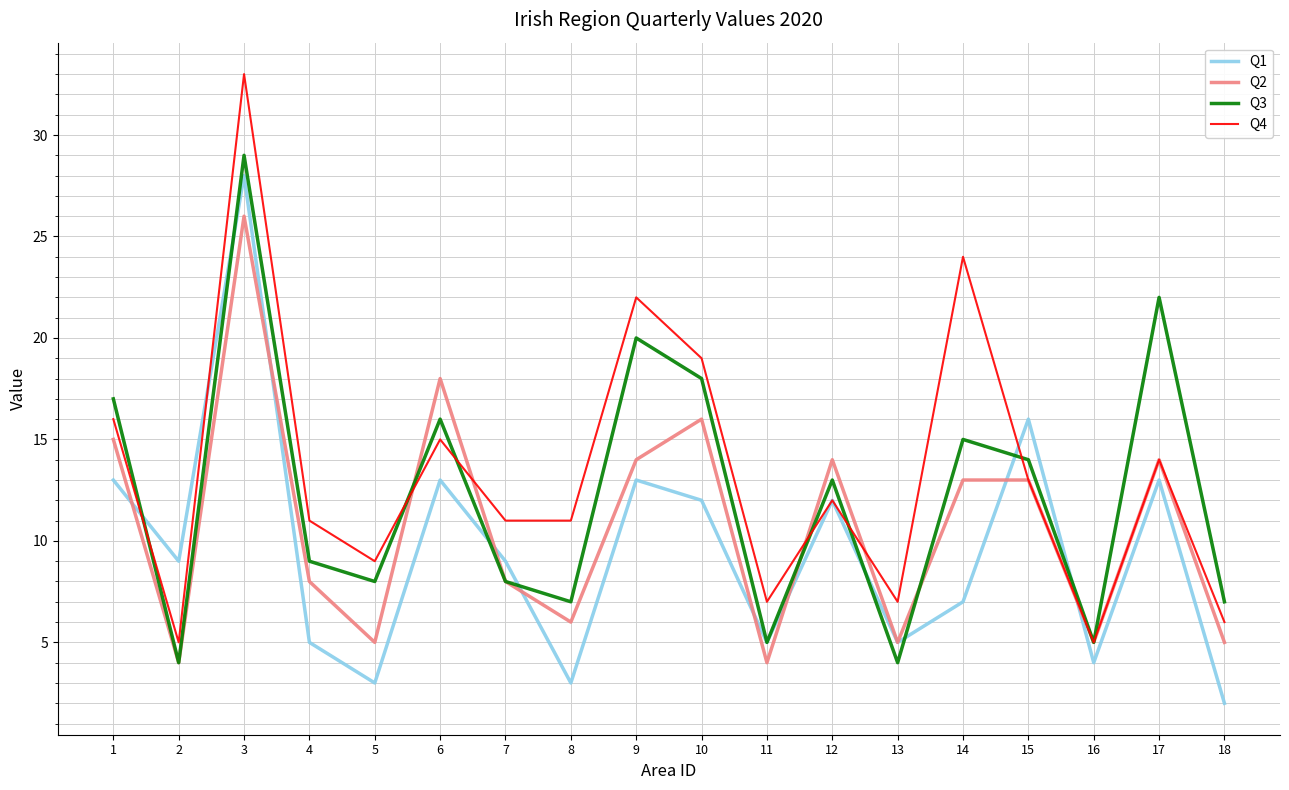

What is the difference between the highest and lowest values at 14?

17